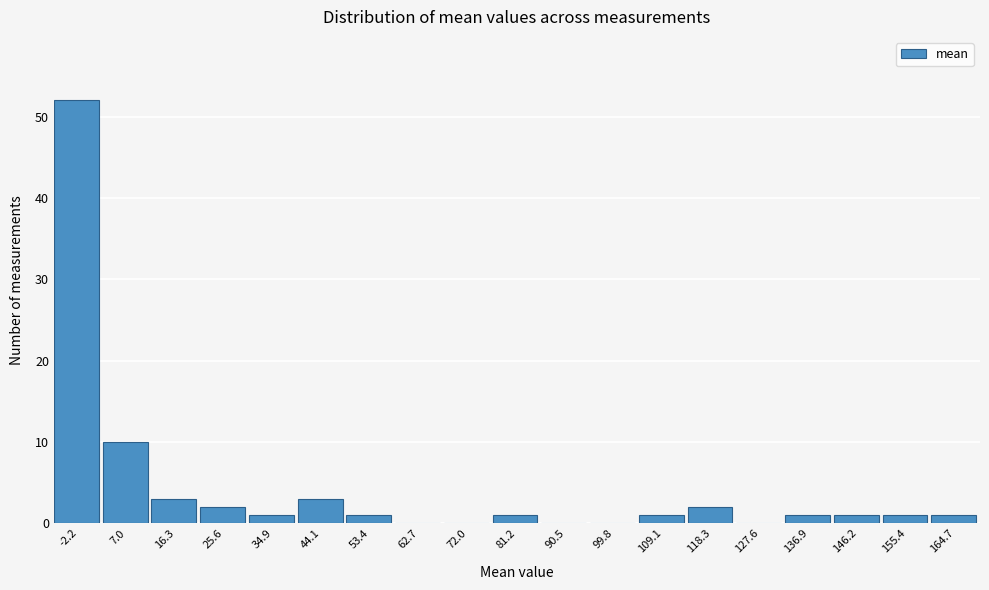

Reading left to right, list all the values displayed in this chart.

-2.2=52	7.0=10	16.3=3	25.6=2	34.9=1	44.1=3	53.4=1	62.7=0	72.0=0	81.2=1	90.5=0	99.8=0	109.1=1	118.3=2	127.6=0	136.9=1	146.2=1	155.4=1	164.7=1